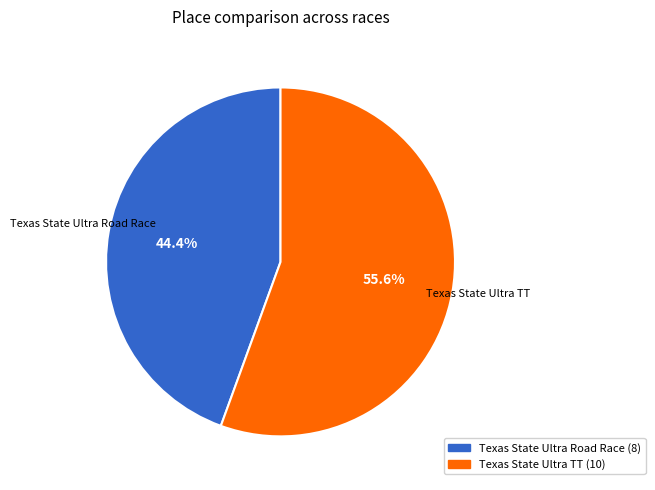

Is it true that Texas State Ultra Road Race is 44% of the pie?

True